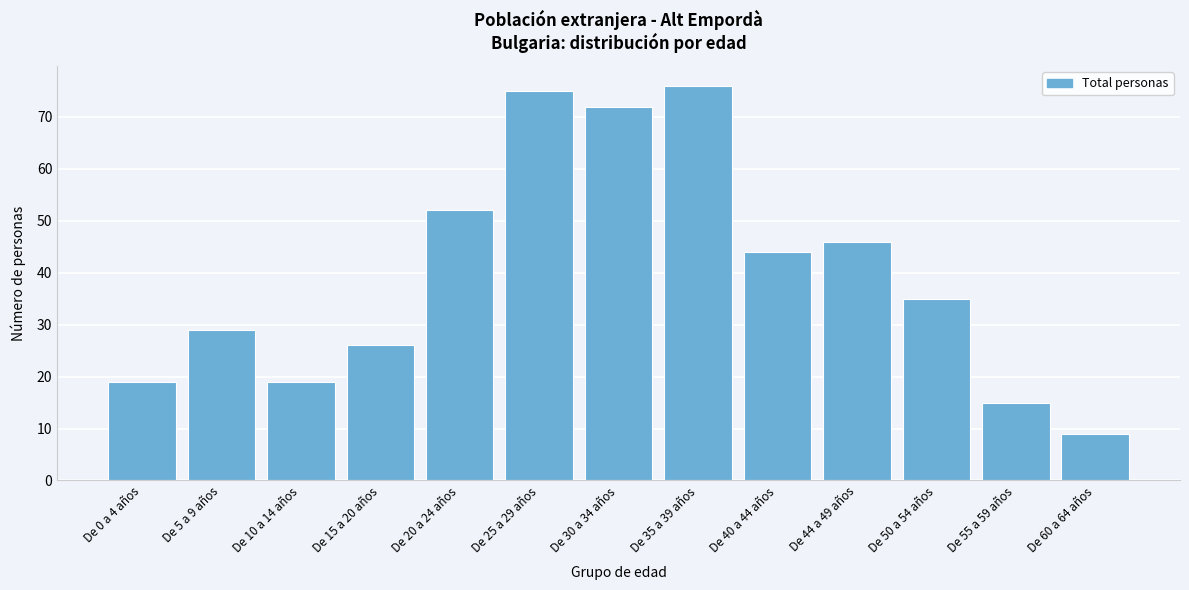

Reading right to left, list all the values displayed in this chart.

De 60 a 64 años=9	De 55 a 59 años=15	De 50 a 54 años=35	De 44 a 49 años=46	De 40 a 44 años=44	De 35 a 39 años=76	De 30 a 34 años=72	De 25 a 29 años=75	De 20 a 24 años=52	De 15 a 20 años=26	De 10 a 14 años=19	De 5 a 9 años=29	De 0 a 4 años=19